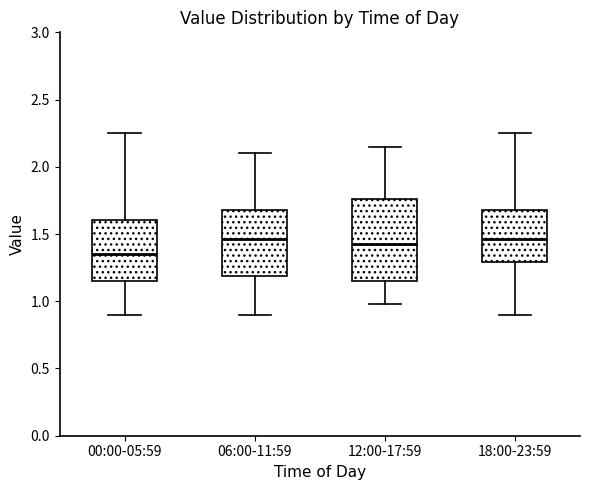

Where does the lower whisker of the box for 06:00-11:59 end on the y-axis? The values are not printed on the chart, so give them approximately, as read against the axis.

0.90